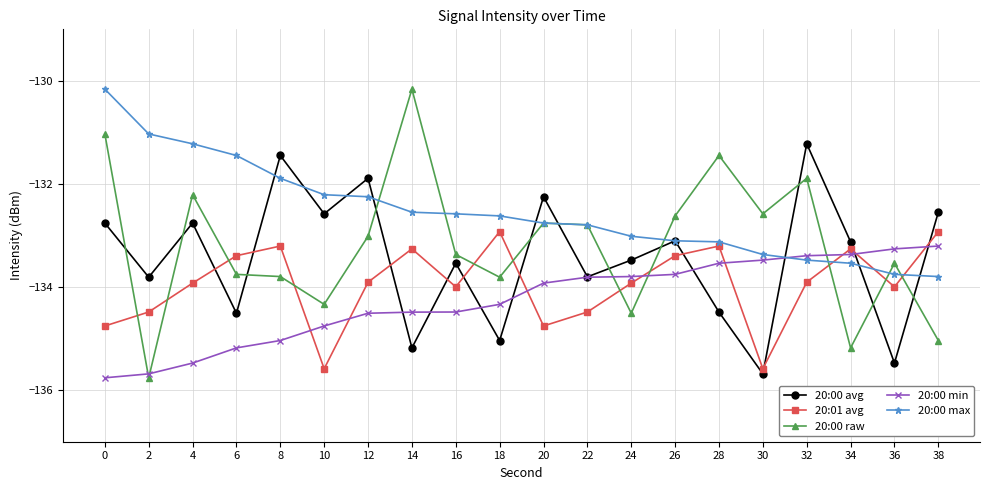

What are all the series names shown in the legend?

20:00 avg, 20:01 avg, 20:00 raw, 20:00 min, 20:00 max